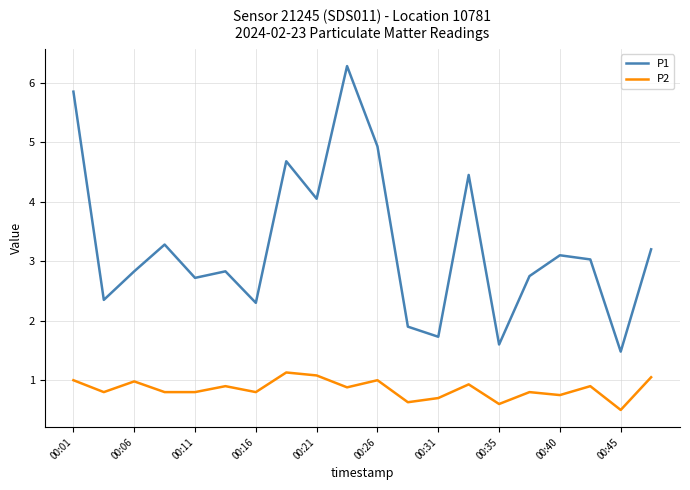

What is the difference between the maximum and minimum values in the P2 series?

0.6